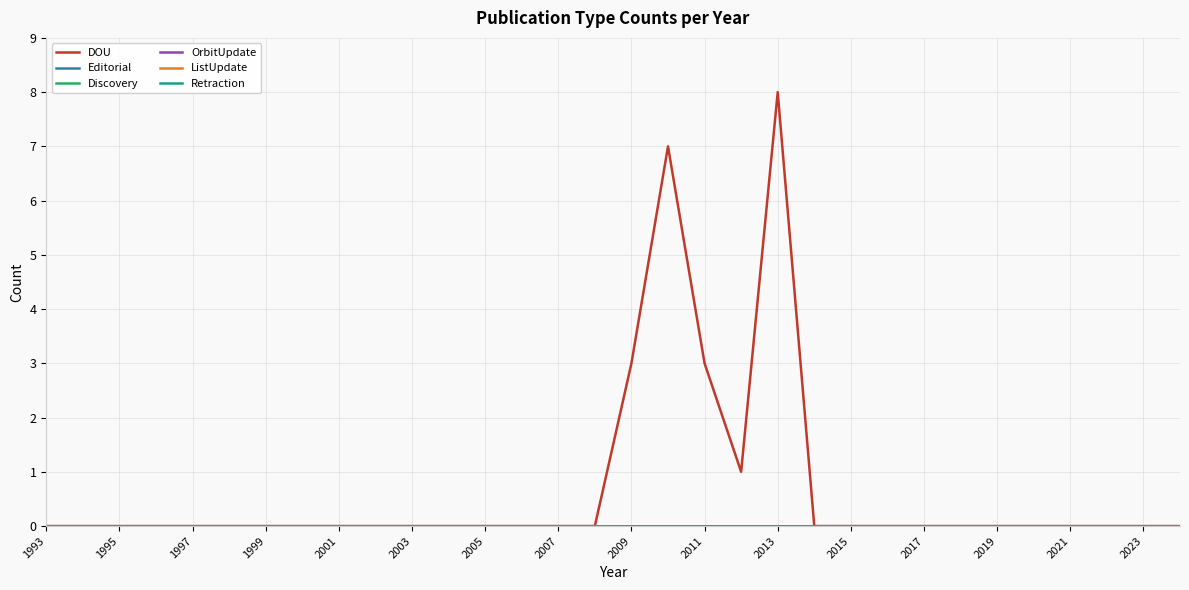

True or false: Editorial and DOU cross at least once.

False